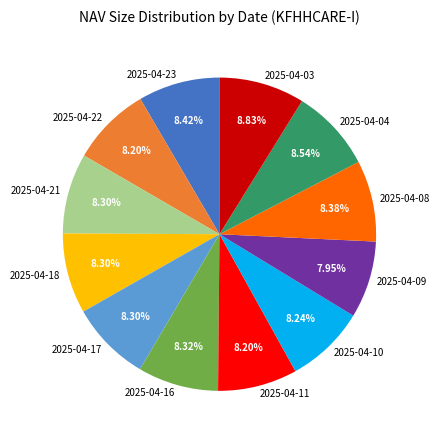

Approximately how many times larger is the value at 2025-04-08 compared to 2025-04-22?

1.0